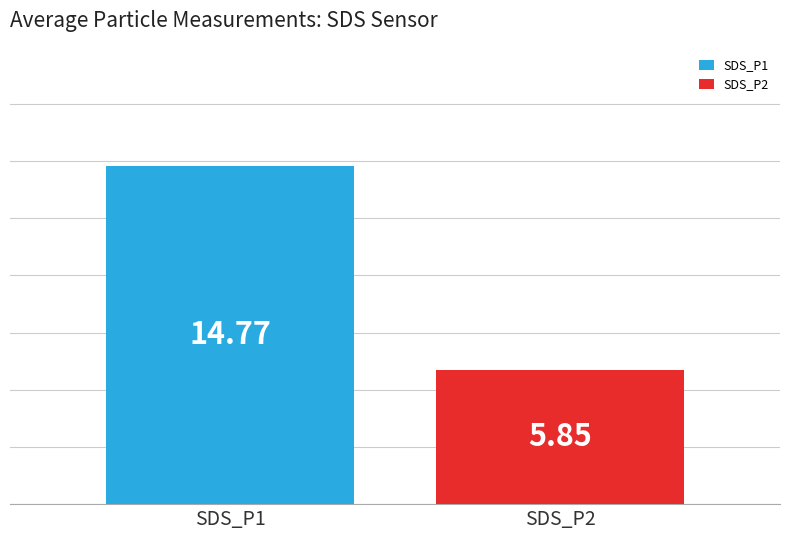

Which series has the widest spread of values?

SDS_P1